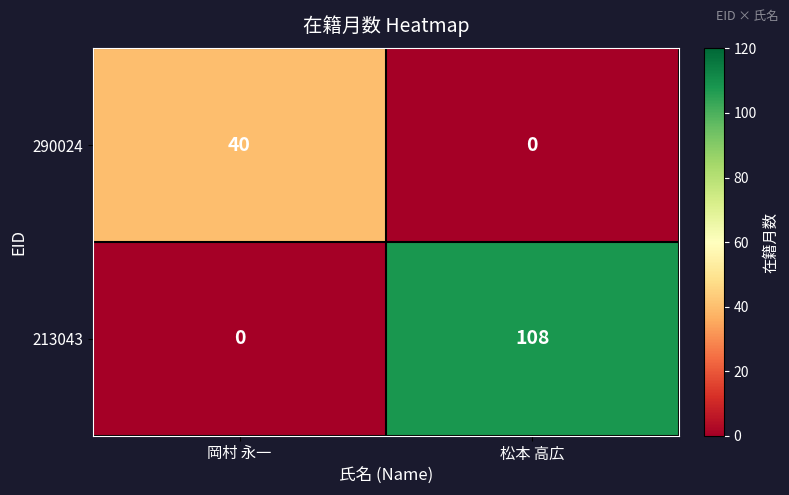

Reading left to right, extract all data points from this chart.

290024: 岡村 永一=40	松本 高広=0
213043: 岡村 永一=0	松本 高広=108